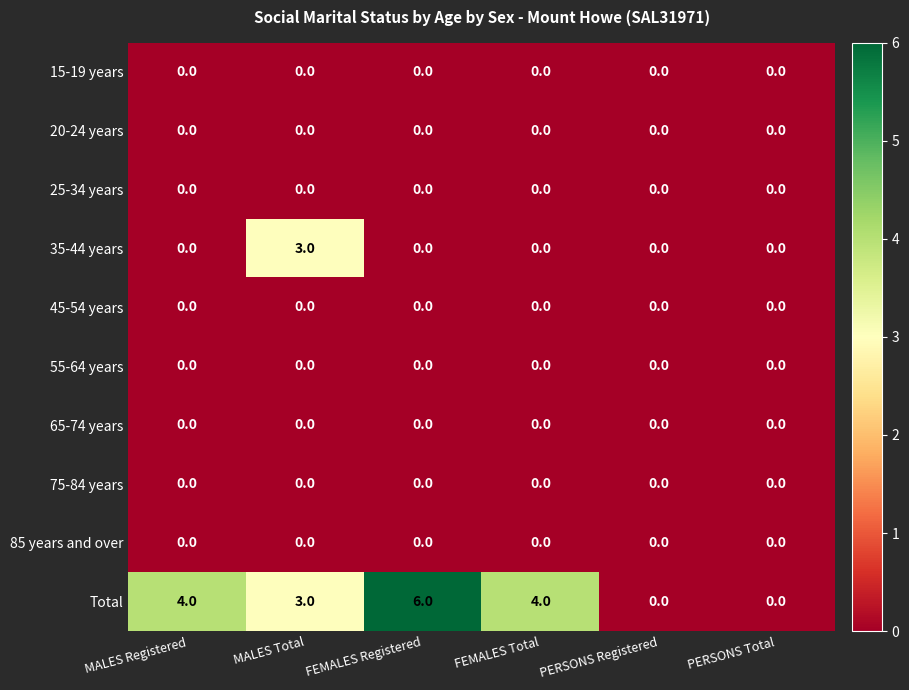

Count the number of categories in the chart.

6